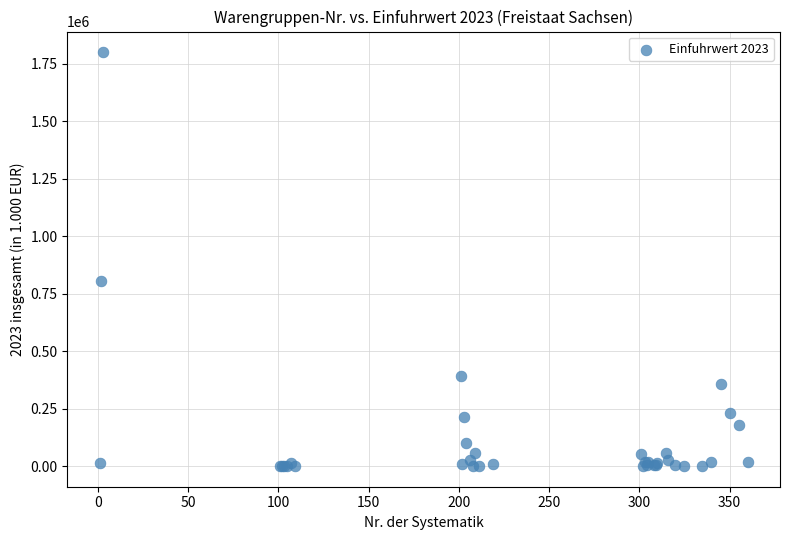

What Y value in the scatter plot is closest to 899612?

805990